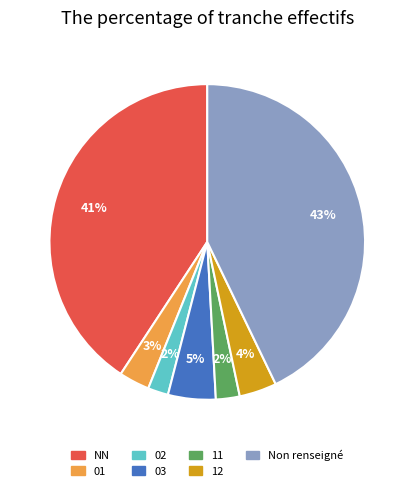

Is the sum of 12 and 03 greater than half?

No